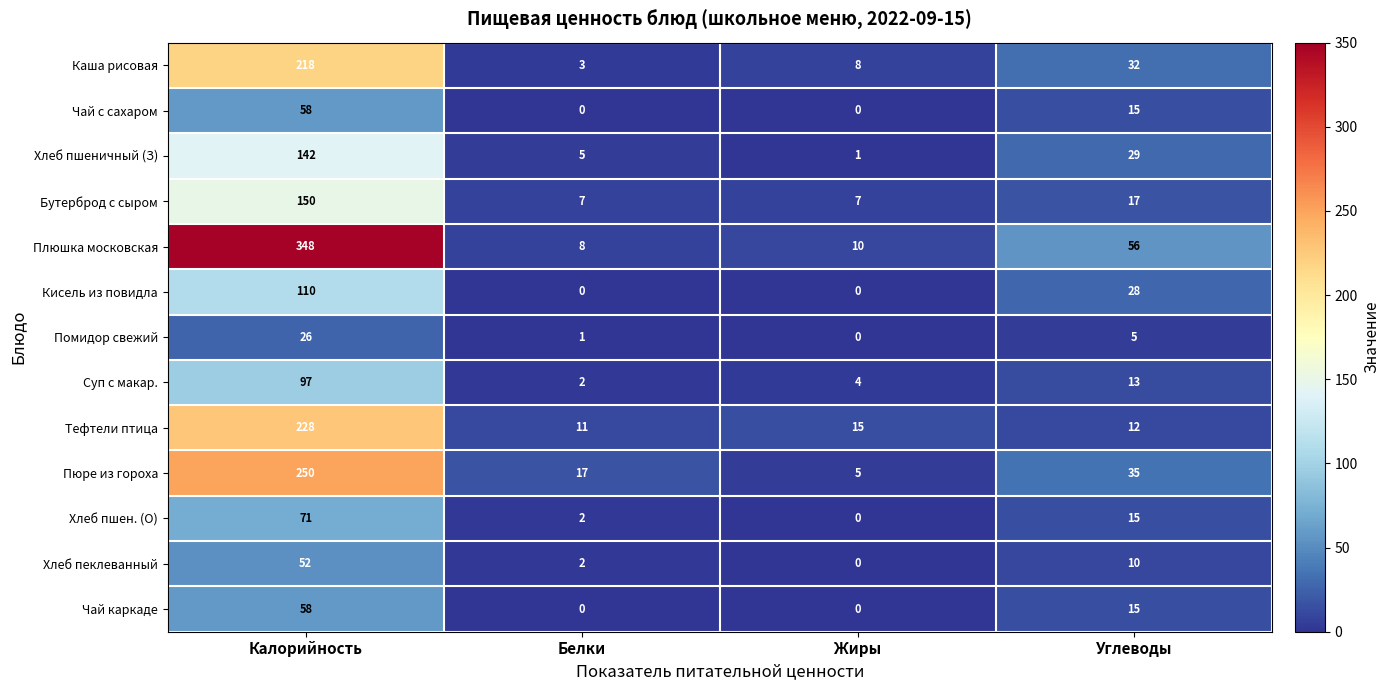

At how many categories does at least one series exceed 316?

1